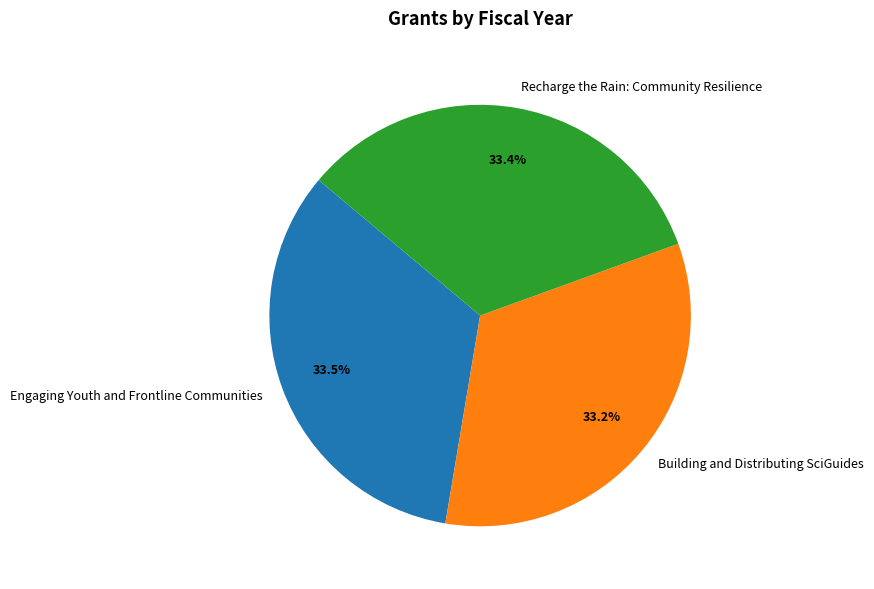

Is there any slice that represents more than half of the pie?

No